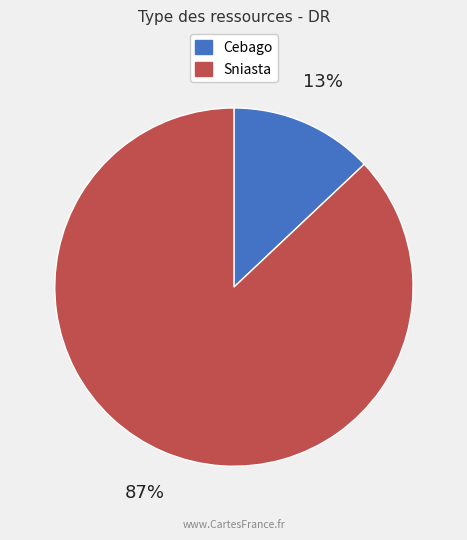

Which category has the smallest portion of the pie?

Cebago